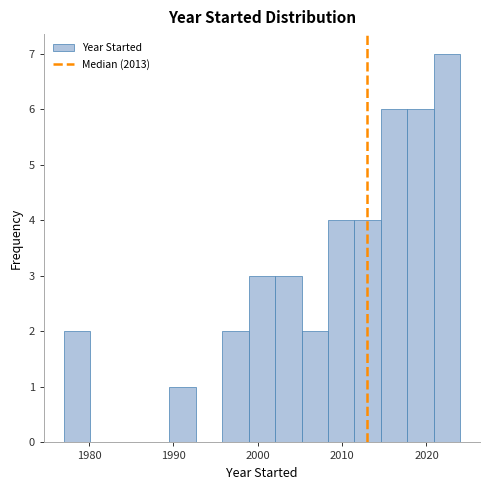

Read against the x-axis, roughly where is the centre of the tallest bar?

2022